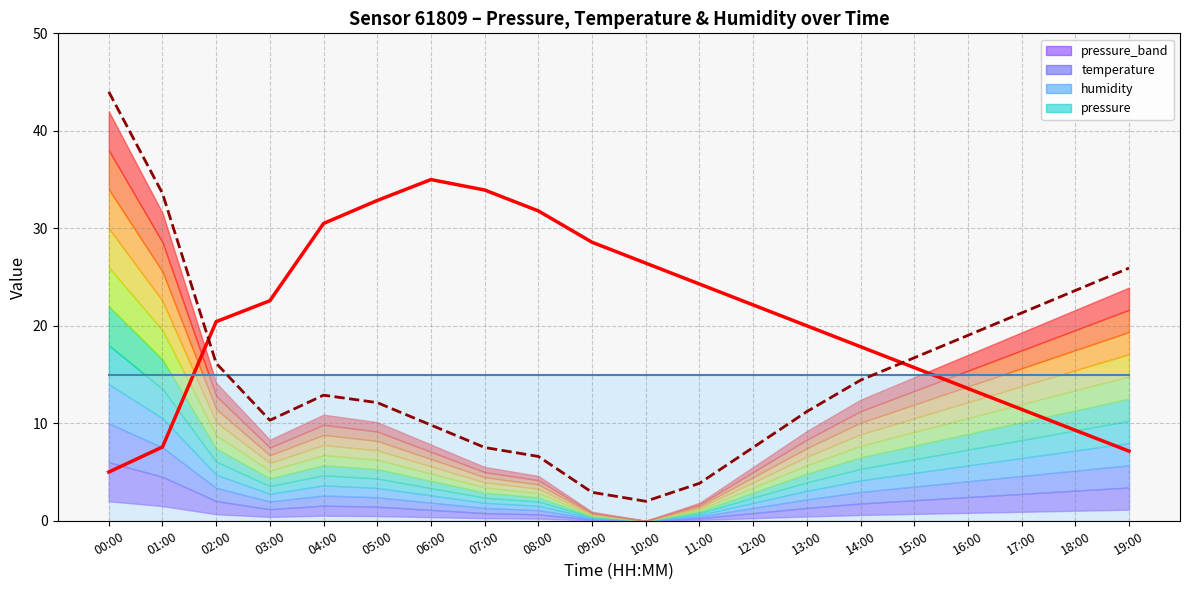

True or false: pressure and temperature intersect in this chart.

True